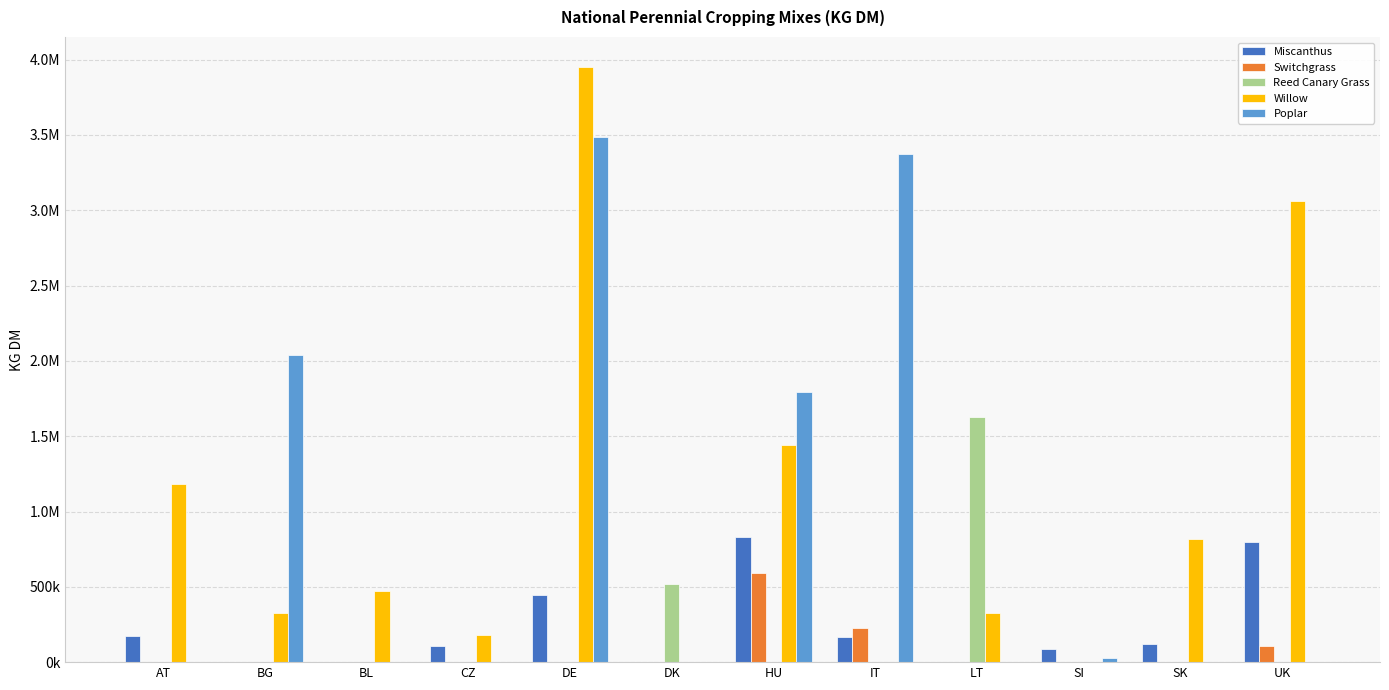

Reading left to right, what are all the values shown in this chart?

Miscanthus: AT=170878.2	BG=0.0	BL=0.0	CZ=103890.5	DE=445839.3	DK=0.0	HU=829770.7	IT=170137.9	LT=0.0	SI=84054.9	SK=118448.5	UK=798795.9
Switchgrass: AT=0.0	BG=0.0	BL=0.0	CZ=0.0	DE=0.0	DK=0.0	HU=592301.1	IT=229137.6	LT=0.0	SI=0.0	SK=0.0	UK=106696.0
Reed Canary Grass: AT=0.0	BG=0.0	BL=0.0	CZ=0.0	DE=0.0	DK=521353.5	HU=0.0	IT=0.0	LT=1627298.0	SI=0.0	SK=0.0	UK=0.0
Willow: AT=1181718.5	BG=325609.4	BL=471099.5	CZ=177570.1	DE=3952938.0	DK=0.0	HU=1438421.4	IT=0.0	LT=327555.7	SI=0.0	SK=819475.8	UK=3063367.3
Poplar: AT=0.0	BG=2042092.7	BL=0.0	CZ=0.0	DE=3488324.0	DK=0.0	HU=1793346.7	IT=3376664.2	LT=0.0	SI=27529.9	SK=0.0	UK=0.0